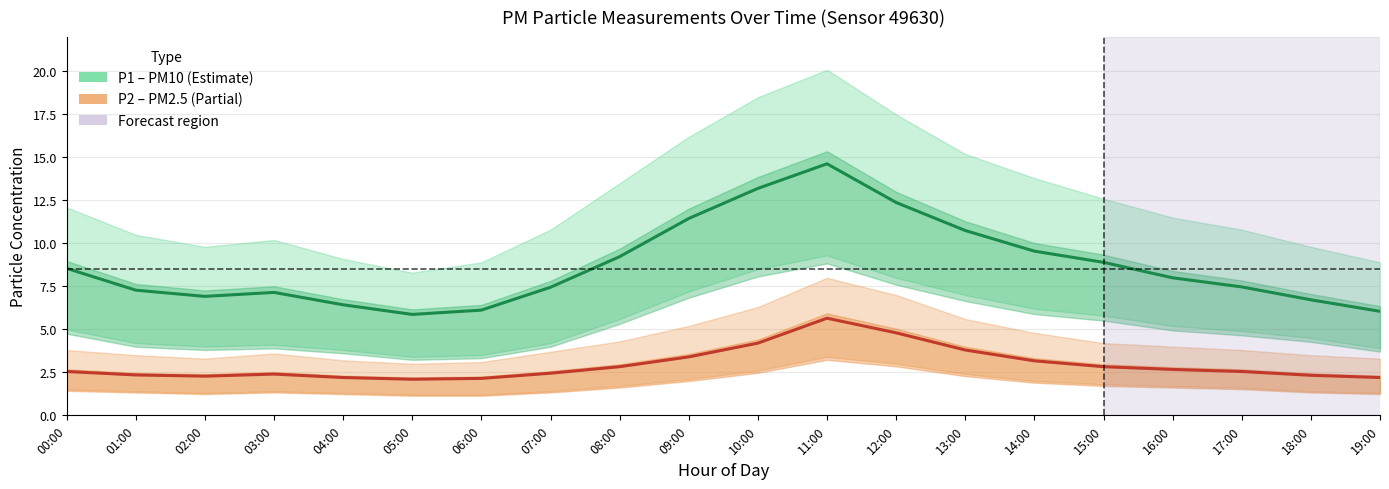

List the labels in order of P1 (PM10) value, smallest first.

05:00, 19:00, 06:00, 04:00, 18:00, 02:00, 03:00, 01:00, 07:00, 17:00, 16:00, 00:00, 15:00, 08:00, 14:00, 13:00, 09:00, 12:00, 10:00, 11:00